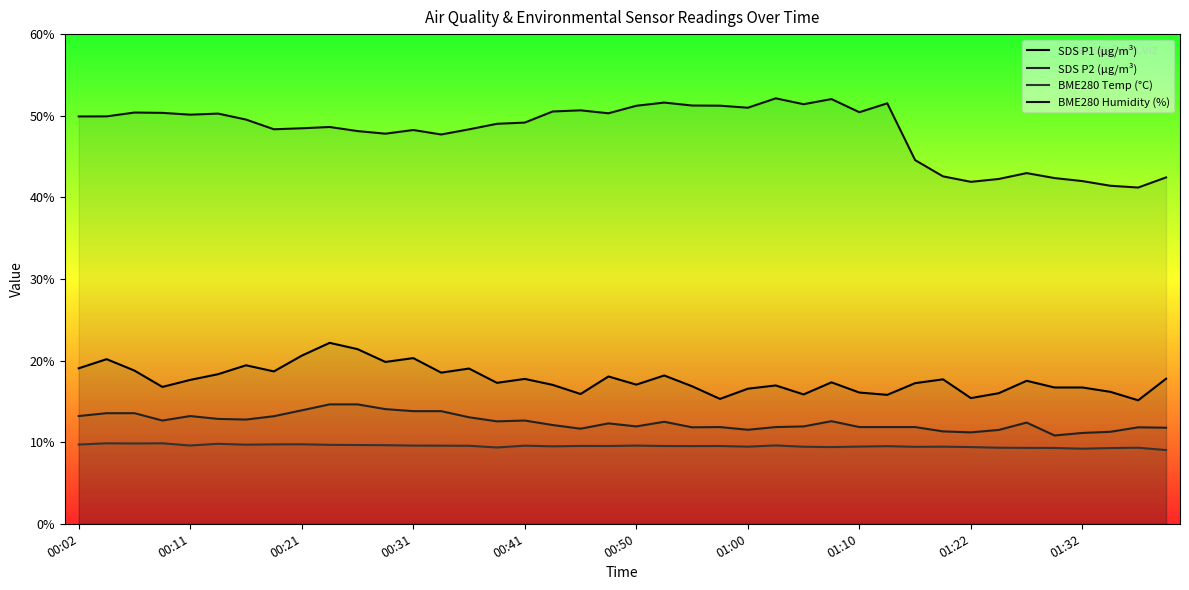

Reading right to left, extract all data points from this chart.

SDS_P1: 01:39=17.8	01:37=15.1	01:35=16.2	01:32=16.7	01:30=16.7	01:27=17.5	01:25=16.0	01:22=15.4	01:20=17.7	01:15=17.2	01:12=15.8	01:10=16.1	01:07=17.3	01:05=15.8	01:02=16.9	01:00=16.6	00:58=15.3	00:55=16.9	00:53=18.2	00:50=17.1	00:48=18.1	00:45=15.9	00:43=17.0	00:41=17.8	00:38=17.3	00:36=19.0	00:33=18.5	00:31=20.3	00:28=19.8	00:26=21.4	00:24=22.2	00:21=20.6	00:19=18.7	00:16=19.4	00:14=18.3	00:11=17.6	00:09=16.8	00:07=18.8	00:04=20.2	00:02=19.1
SDS_P2: 01:39=11.8	01:37=11.8	01:35=11.3	01:32=11.1	01:30=10.8	01:27=12.4	01:25=11.5	01:22=11.2	01:20=11.3	01:15=11.8	01:12=11.8	01:10=11.8	01:07=12.6	01:05=11.9	01:02=11.8	01:00=11.5	00:58=11.8	00:55=11.8	00:53=12.5	00:50=11.9	00:48=12.3	00:45=11.7	00:43=12.1	00:41=12.7	00:38=12.6	00:36=13.1	00:33=13.8	00:31=13.8	00:28=14.1	00:26=14.6	00:24=14.6	00:21=13.9	00:19=13.2	00:16=12.8	00:14=12.8	00:11=13.2	00:09=12.7	00:07=13.6	00:04=13.6	00:02=13.2
BME280_temperature: 01:39=9.0	01:37=9.3	01:35=9.3	01:32=9.2	01:30=9.3	01:27=9.3	01:25=9.3	01:22=9.4	01:20=9.4	01:15=9.4	01:12=9.5	01:10=9.5	01:07=9.4	01:05=9.4	01:02=9.6	01:00=9.4	00:58=9.5	00:55=9.5	00:53=9.5	00:50=9.6	00:48=9.5	00:45=9.5	00:43=9.5	00:41=9.6	00:38=9.3	00:36=9.6	00:33=9.6	00:31=9.6	00:28=9.6	00:26=9.7	00:24=9.7	00:21=9.7	00:19=9.7	00:16=9.7	00:14=9.8	00:11=9.6	00:09=9.9	00:07=9.8	00:04=9.9	00:02=9.7
BME280_humidity: 01:39=42.4	01:37=41.2	01:35=41.4	01:32=42.0	01:30=42.4	01:27=43.0	01:25=42.2	01:22=41.9	01:20=42.6	01:15=44.6	01:12=51.5	01:10=50.4	01:07=52.0	01:05=51.4	01:02=52.1	01:00=51.0	00:58=51.2	00:55=51.2	00:53=51.6	00:50=51.2	00:48=50.3	00:45=50.7	00:43=50.5	00:41=49.2	00:38=49.0	00:36=48.3	00:33=47.7	00:31=48.2	00:28=47.8	00:26=48.1	00:24=48.6	00:21=48.5	00:19=48.3	00:16=49.5	00:14=50.3	00:11=50.1	00:09=50.4	00:07=50.4	00:04=49.9	00:02=49.9